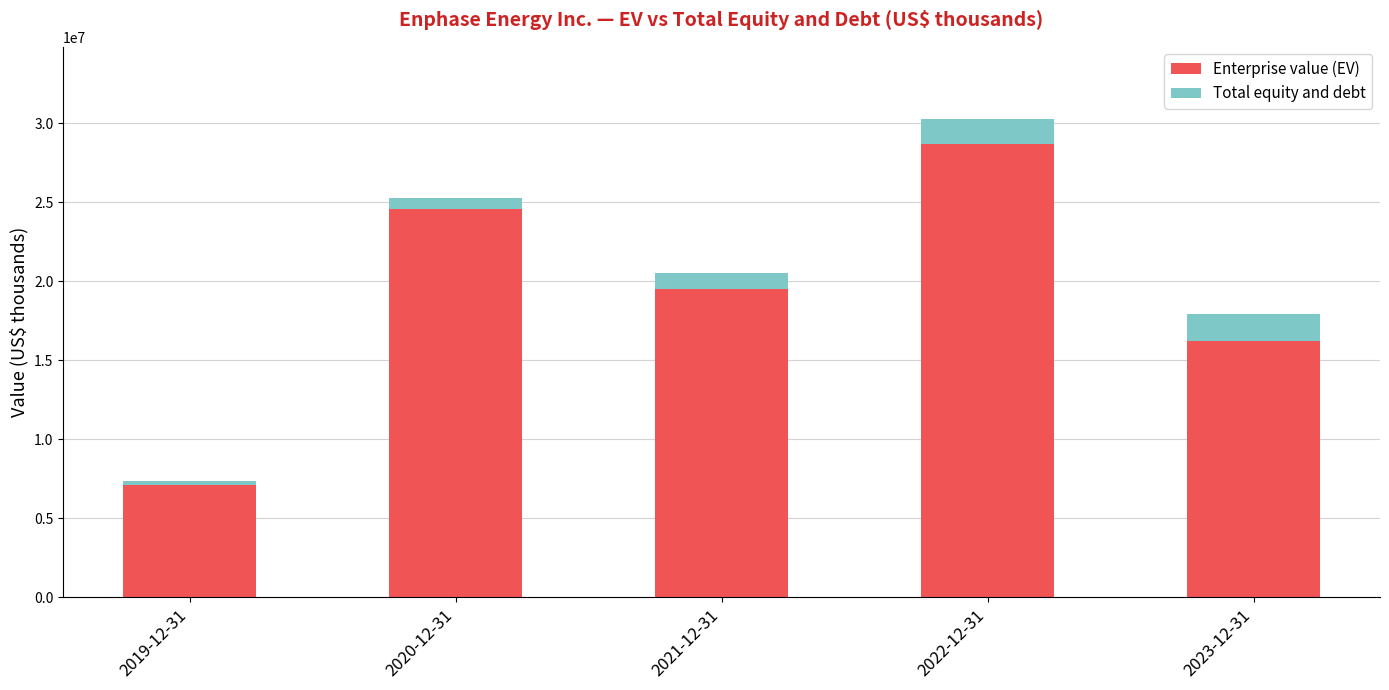

Reading left to right, list the values for the Enterprise value (EV) series.

2019-12-31=7088097	2020-12-31=24617110	2021-12-31=19534069	2022-12-31=28692770	2023-12-31=16225150